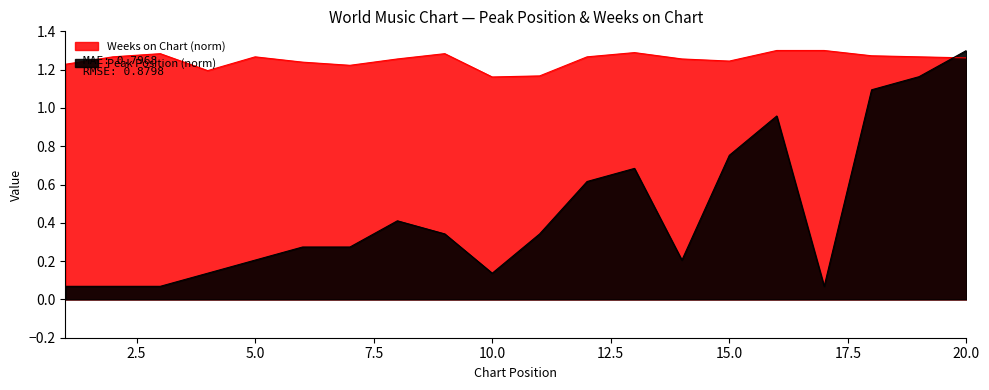

Between 9 and 16, which is larger?

16